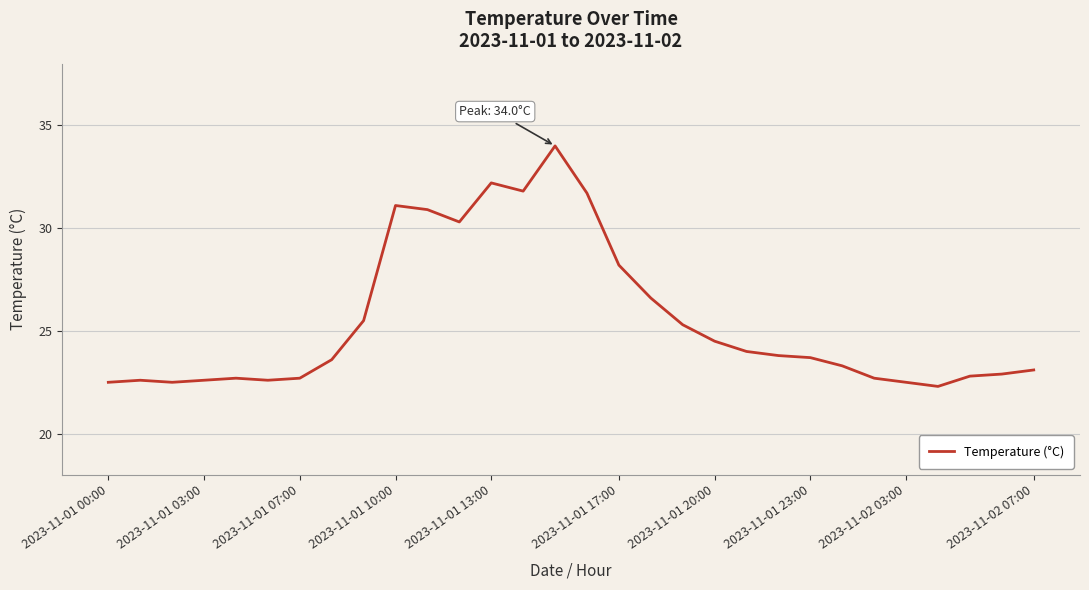

What is the smallest value displayed?

22.3